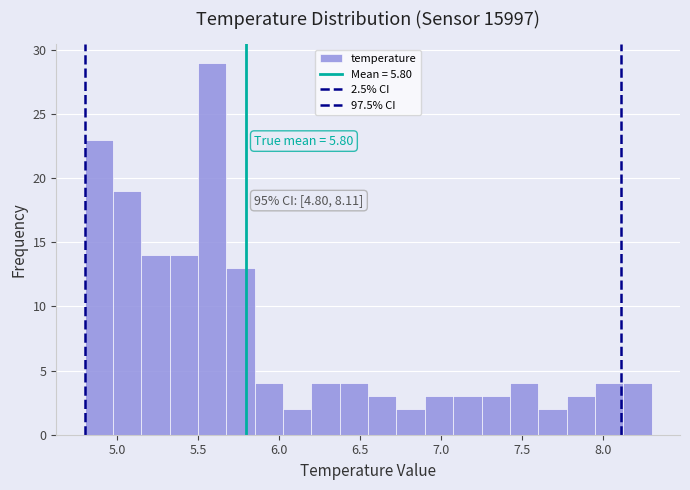

Read against the x-axis, roughly where is the centre of the tallest bar?

5.60